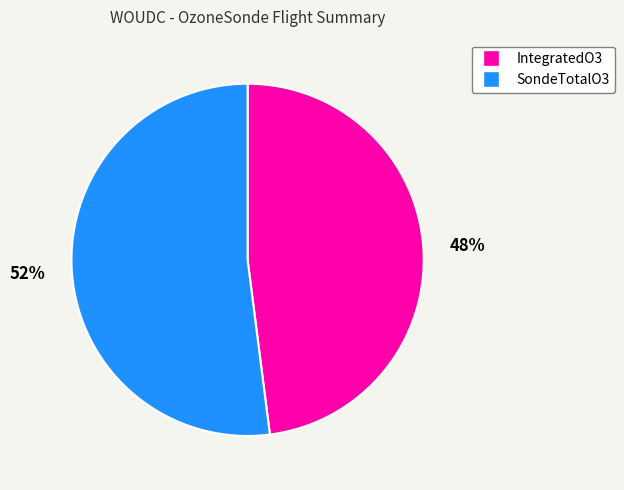

Which slice is the largest?

SondeTotalO3